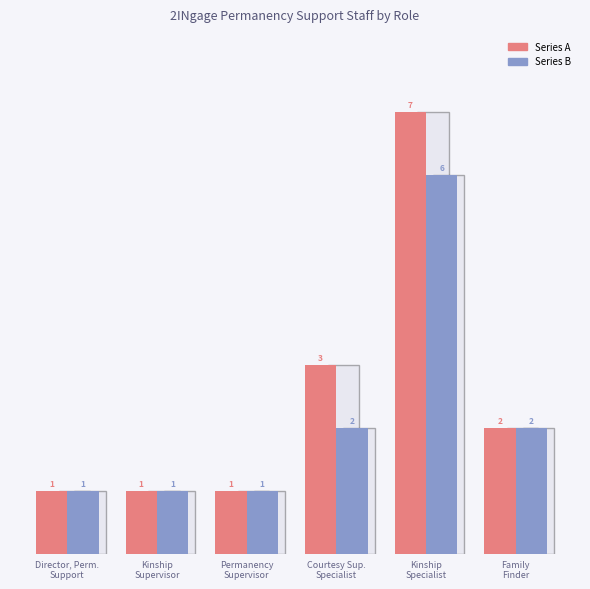

Count the Series B values in the range 1 to 2.

5